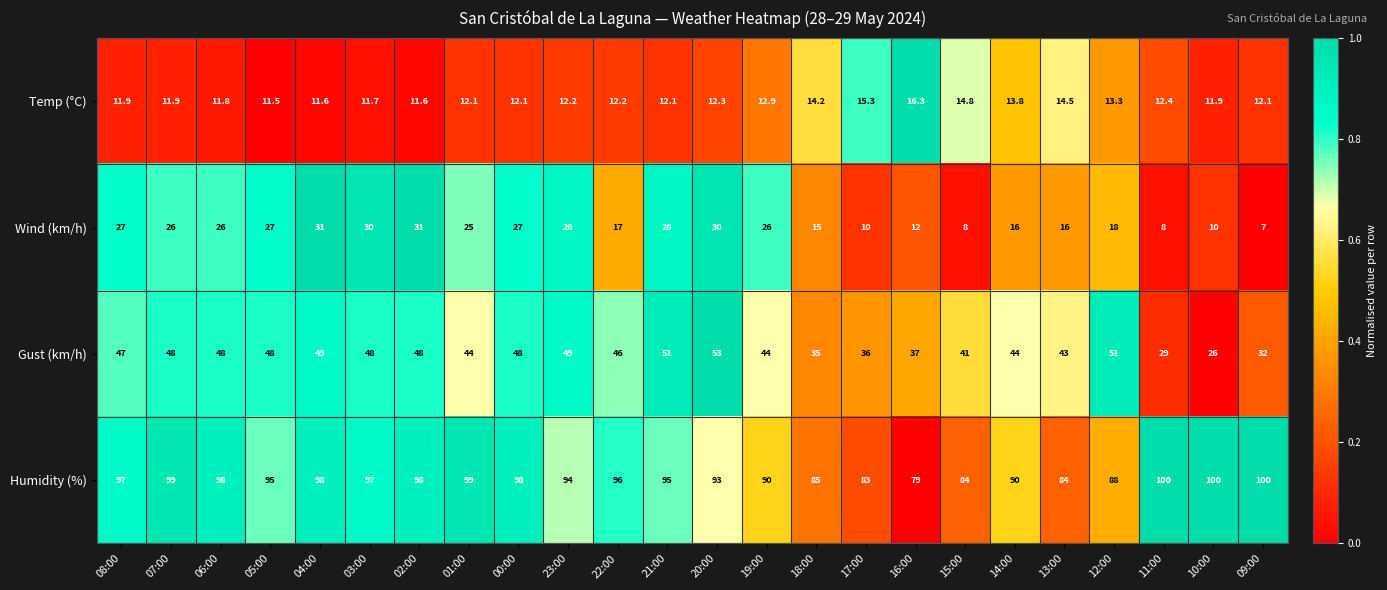

At 17:00, list the series in order from largest to smallest.

Humidity (%), Gust (km/h), Temp (°C), Wind (km/h)